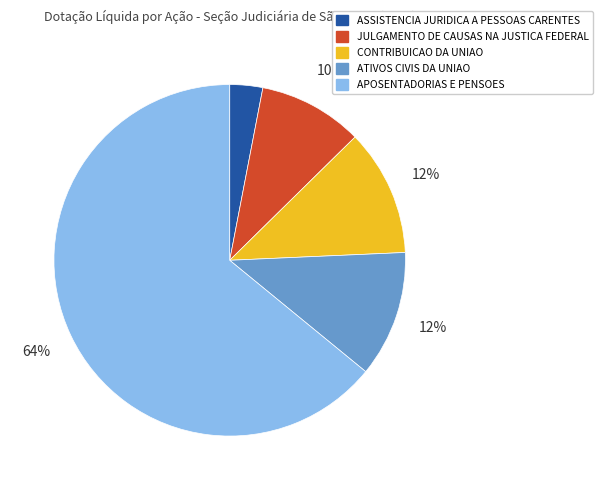

Is there any slice that represents more than half of the pie?

Yes